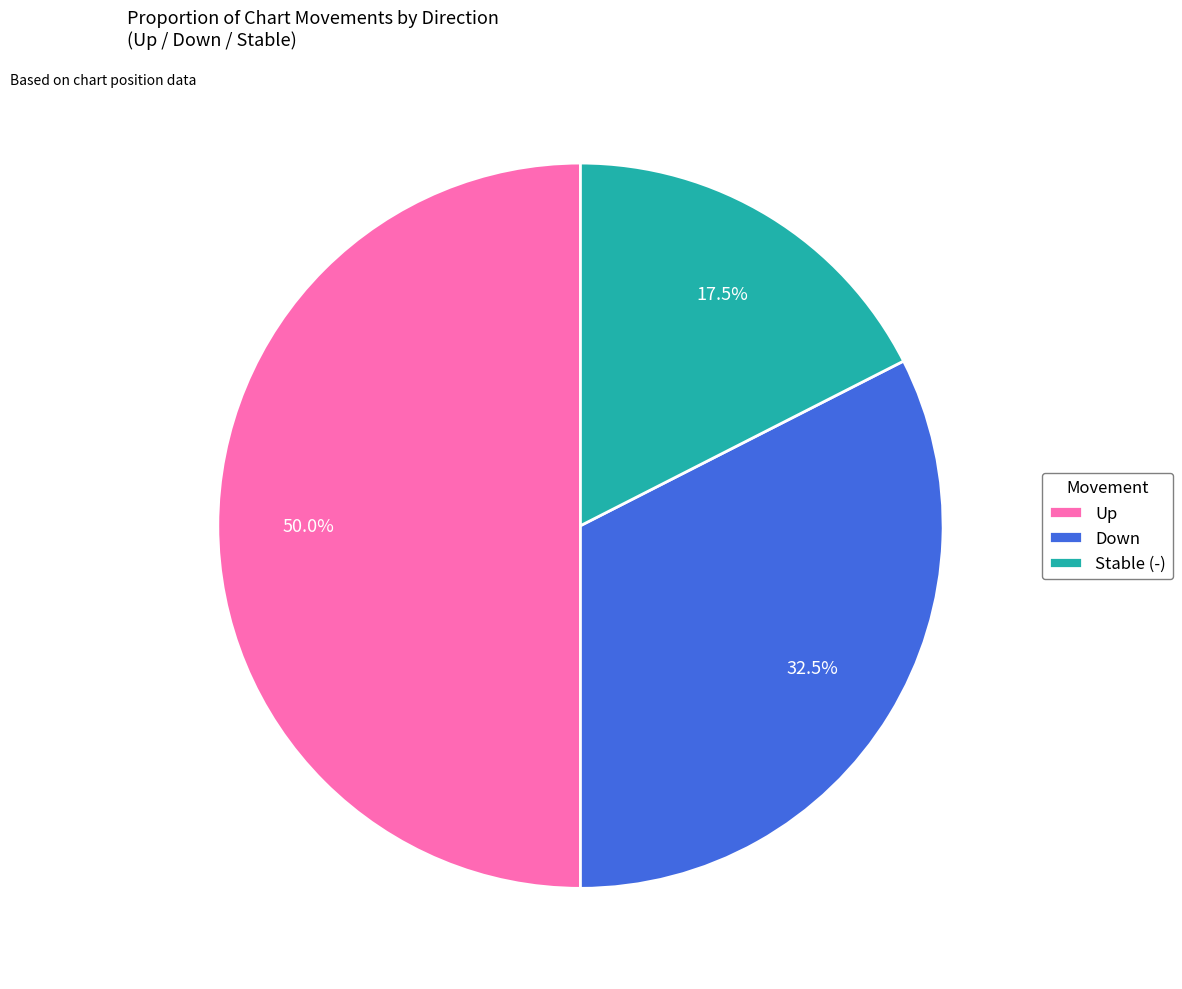

Which slice is the largest?

Up